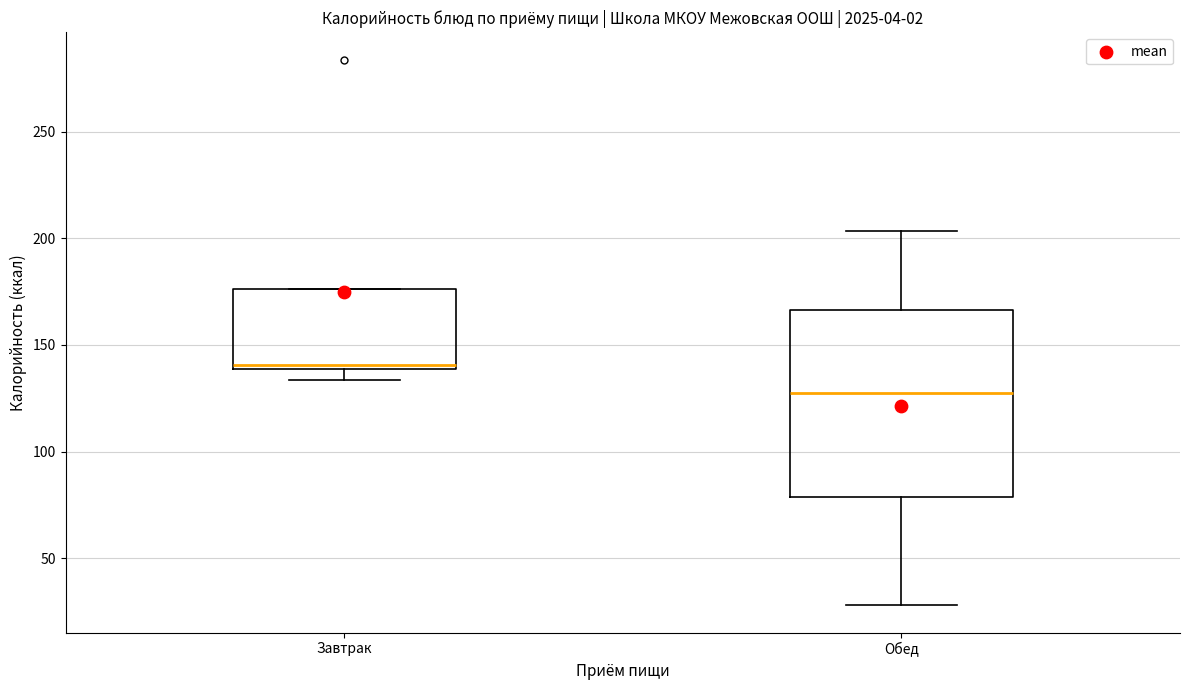

Which box has the highest median line?

Завтрак